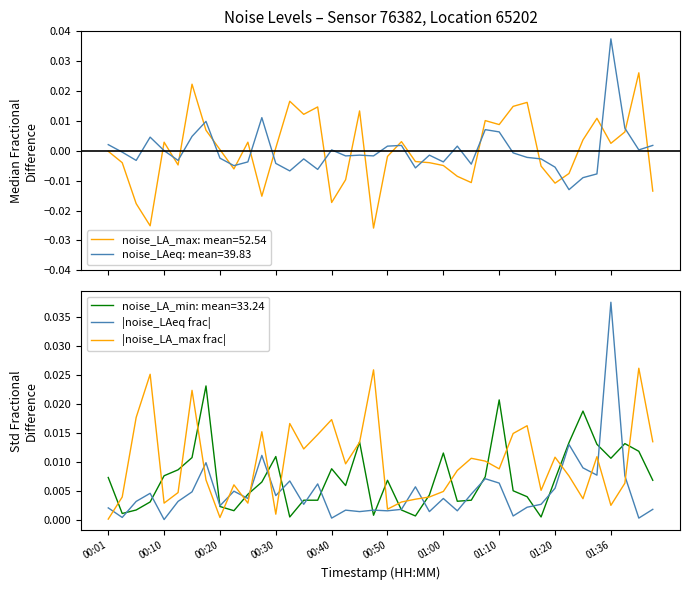

True or false: noise_LAeq: mean=39.83 and noise_LA_max: mean=52.54 intersect in this chart.

True